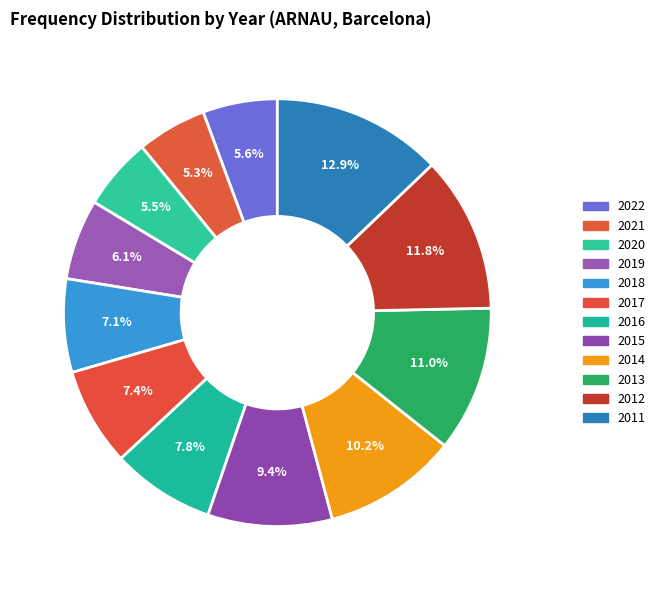

To the nearest percent, what is the average slice percentage?

8%